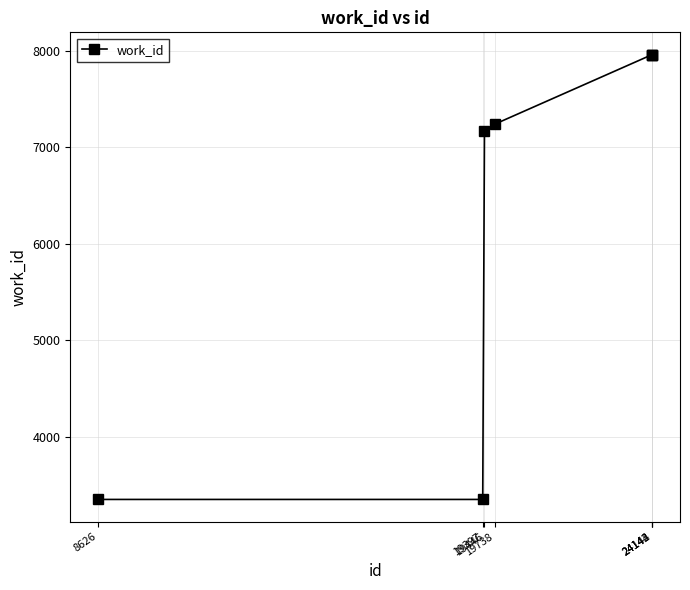

Where is the data nearest to the value 5656?

19446